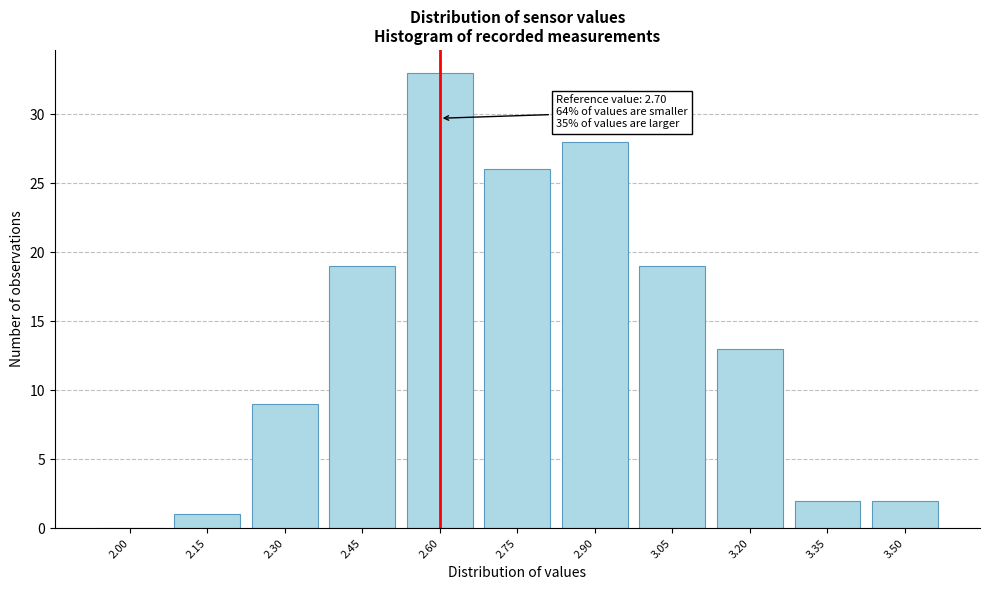

Reading left to right, list all the values displayed in this chart.

2.00=0	2.15=1	2.30=9	2.45=19	2.60=33	2.75=26	2.90=28	3.05=19	3.20=13	3.35=2	3.50=2